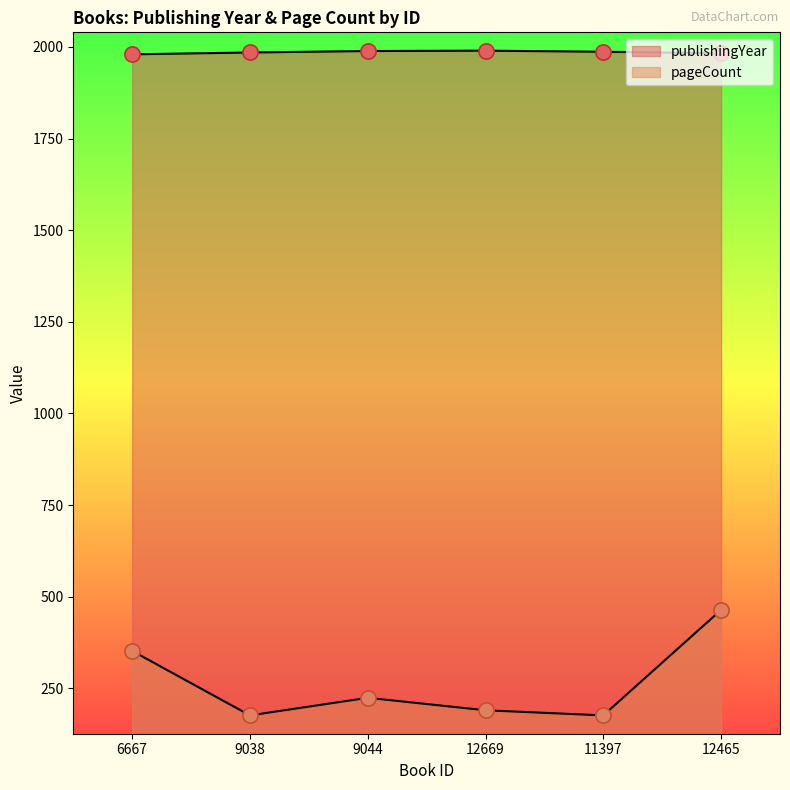

Which series contains the lowest Y value?

pageCount